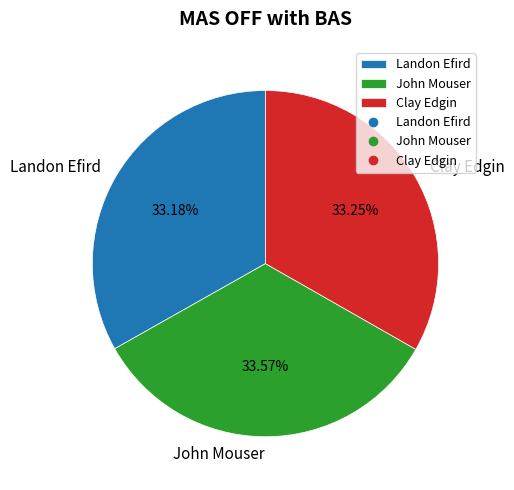

Do Landon Efird and John Mouser together represent more than half of the pie?

Yes